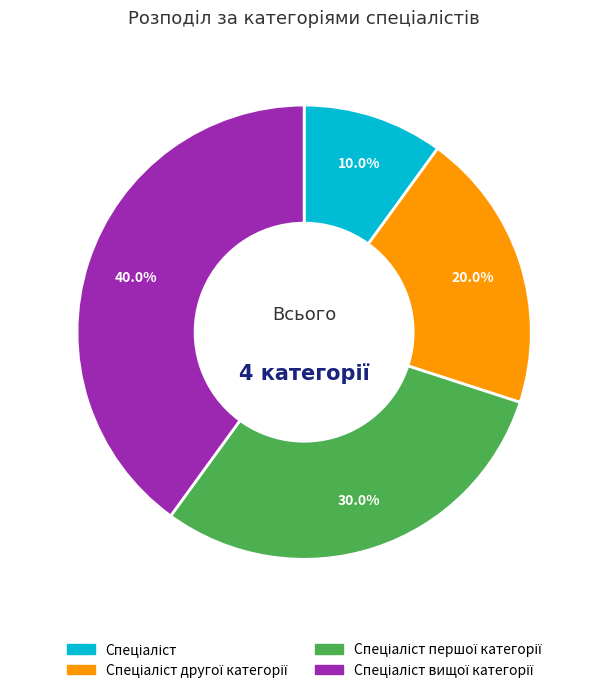

Count the number of slices in the pie.

4